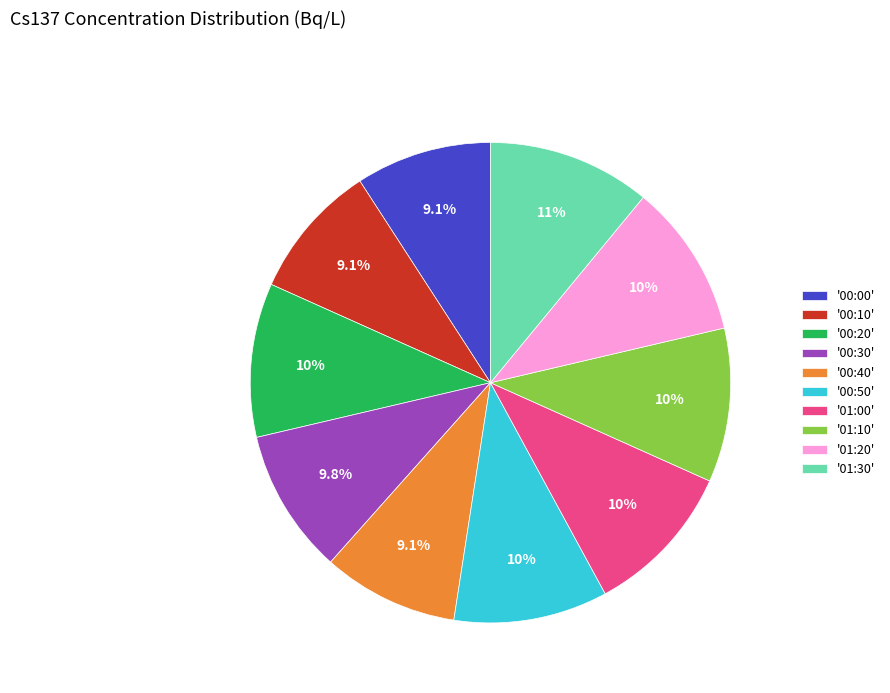

What percentage is NOT represented by '00:00'?

90.9%